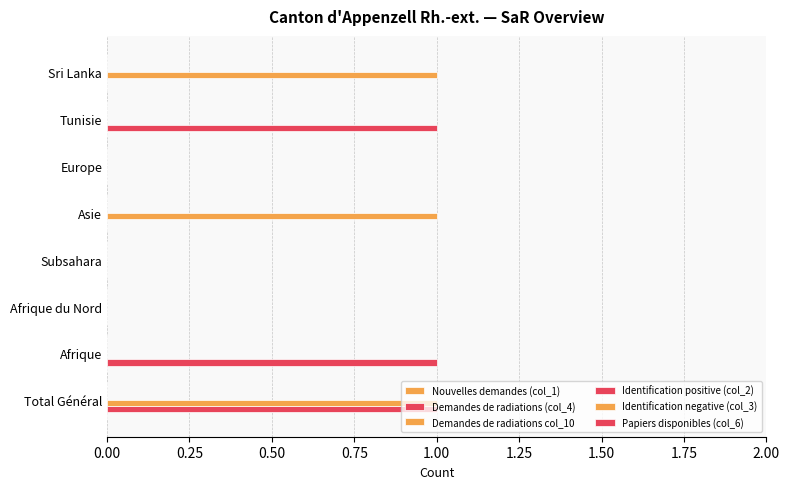

Count the number of data series in this chart.

2